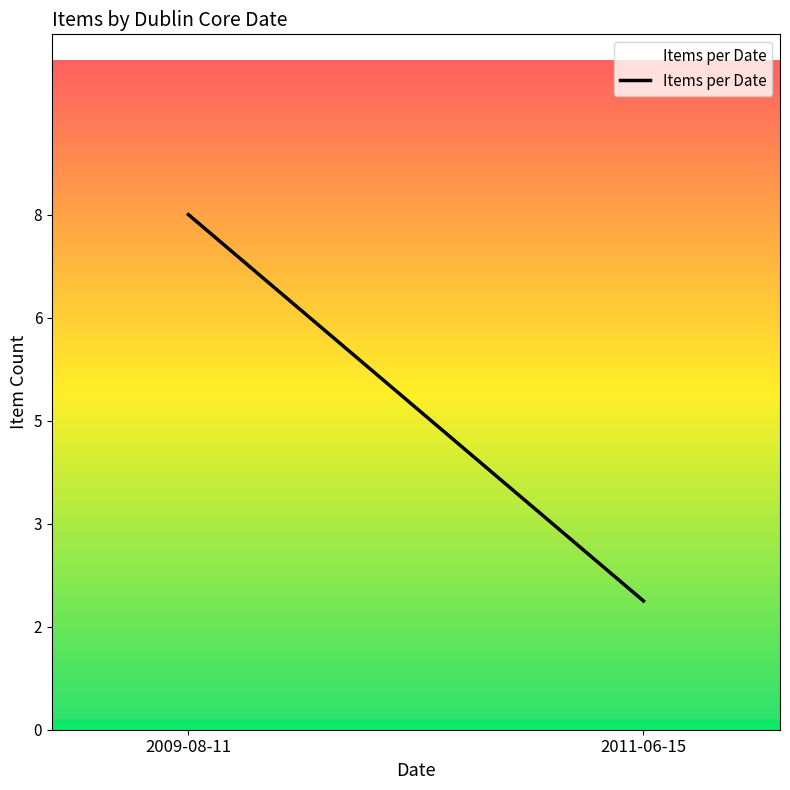

Reading right to left, extract all data points from this chart.

2011-06-15=2	2009-08-11=8